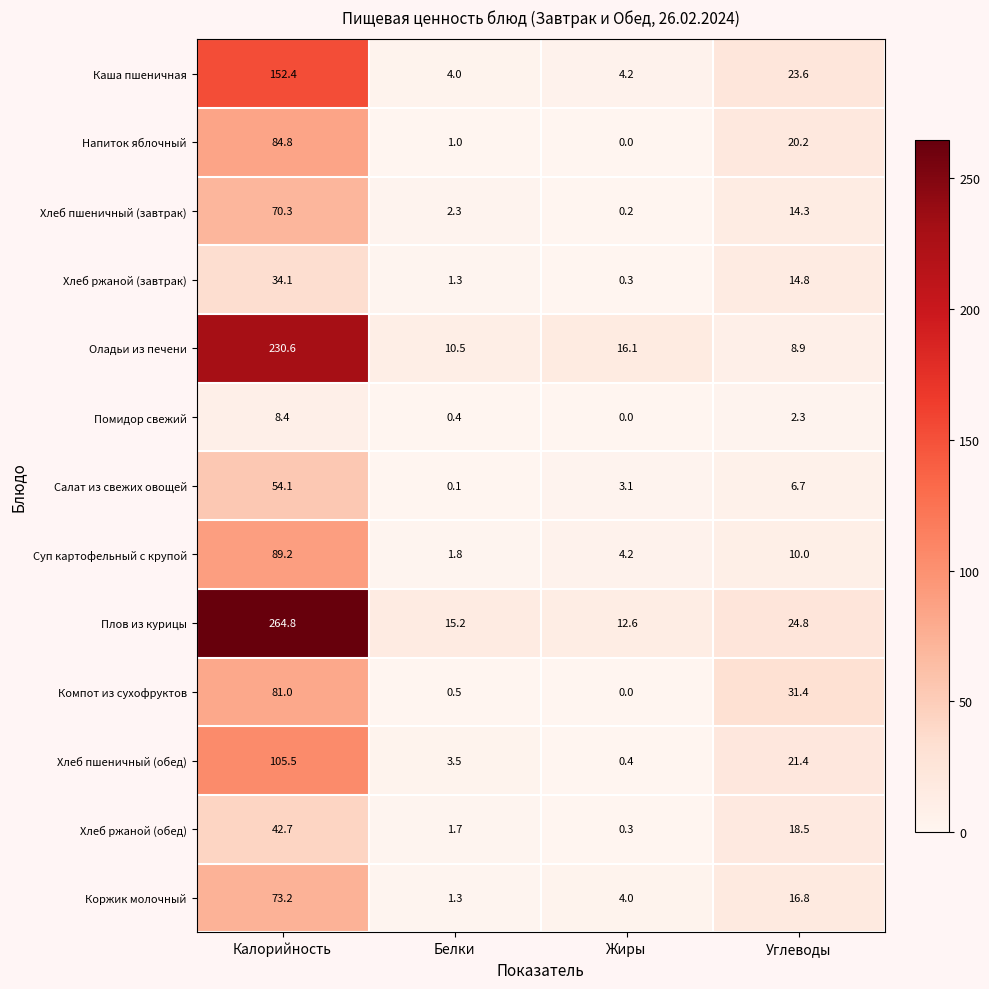

Rank the series at Калорийность from lowest to highest value.

Помидор свежий, Хлеб ржаной (завтрак), Хлеб ржаной (обед), Салат из свежих овощей, Хлеб пшеничный (завтрак), Коржик молочный, Компот из сухофруктов, Напиток яблочный, Суп картофельный с крупой, Хлеб пшеничный (обед), Каша пшеничная, Оладьи из печени, Плов из курицы